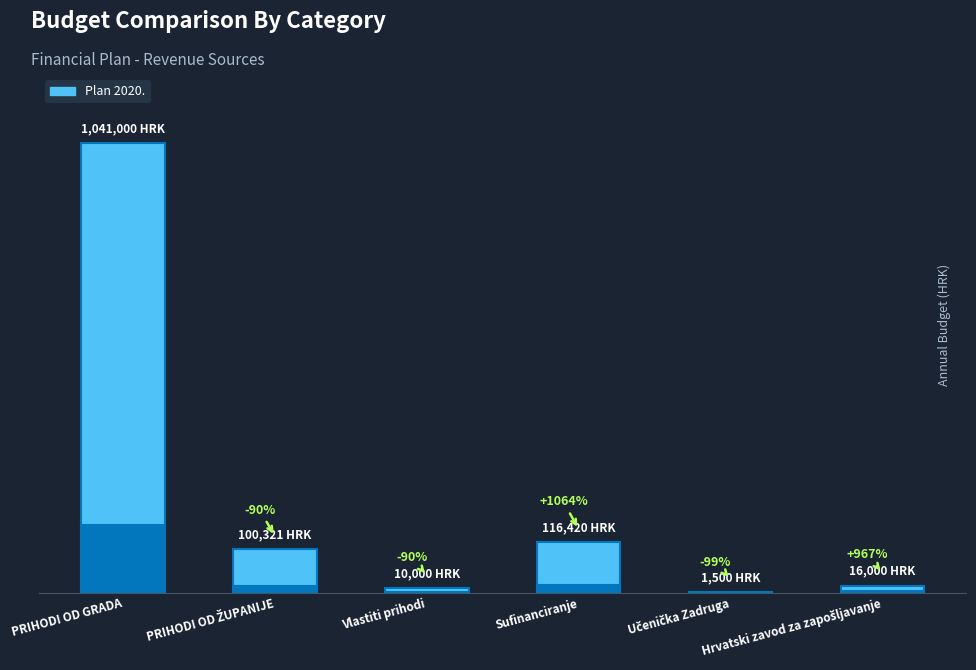

What is the value of the 2nd bar from the left?

100321